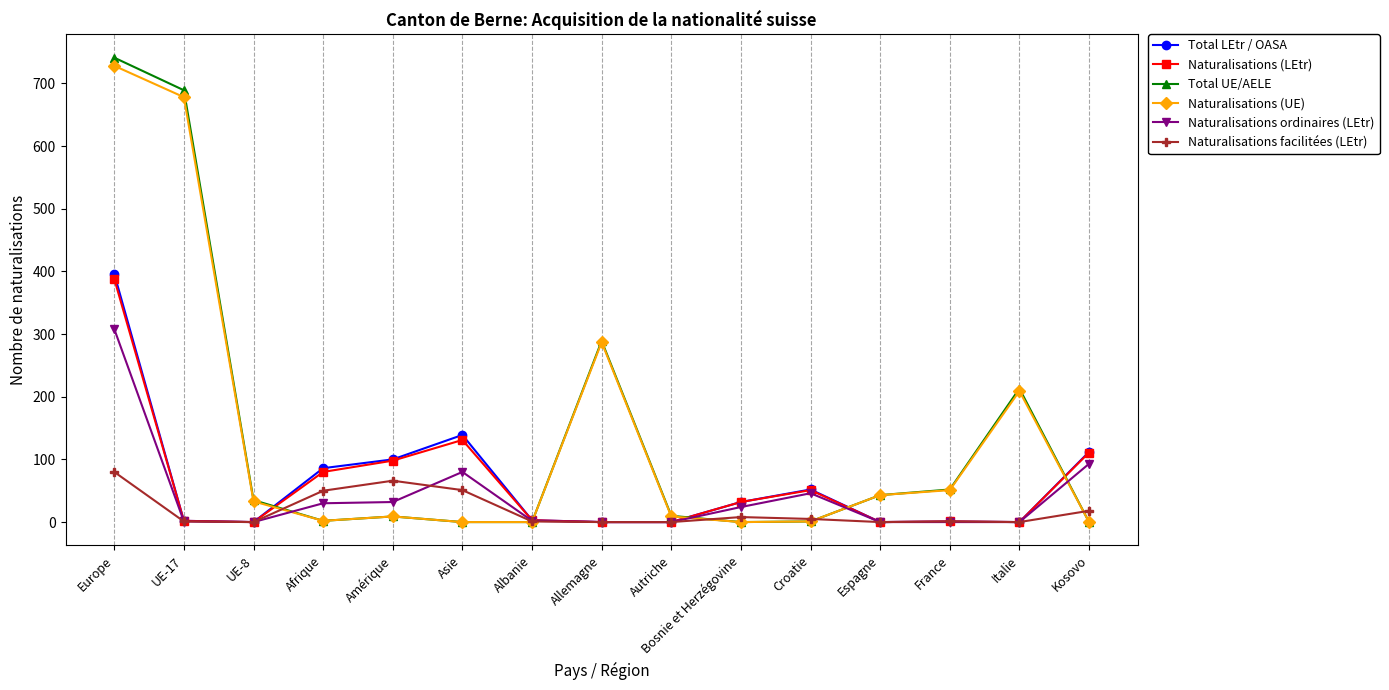

What position from the right is UE-17?

14